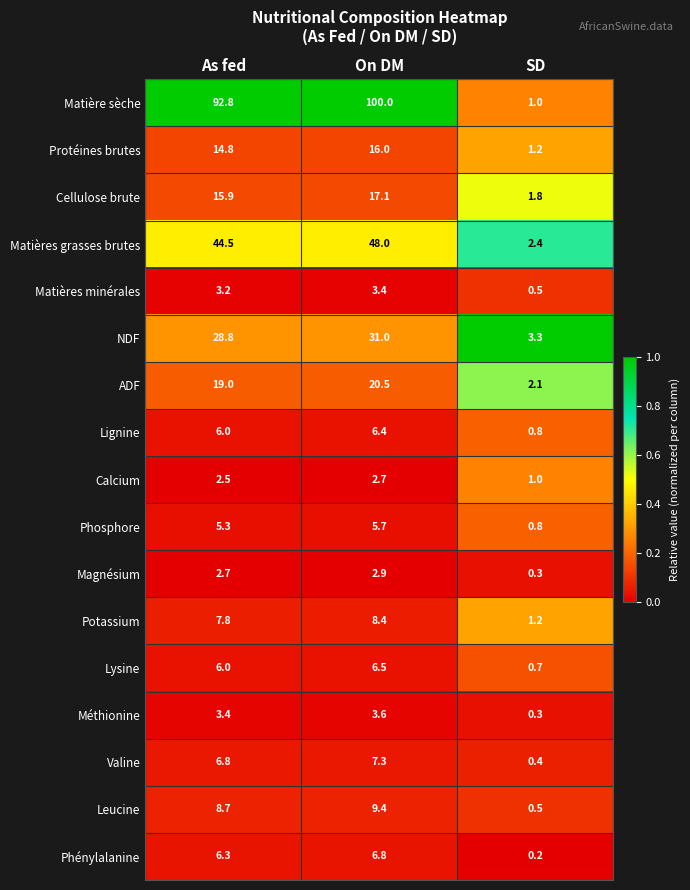

True or false: Matières grasses brutes has a value of 2.4 at SD.

True